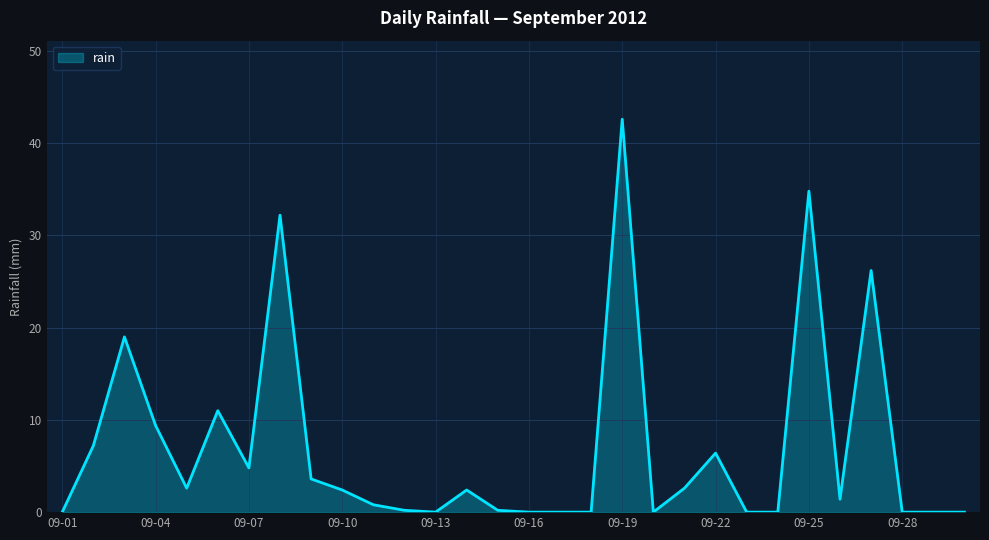

Count the number of data series in this chart.

1